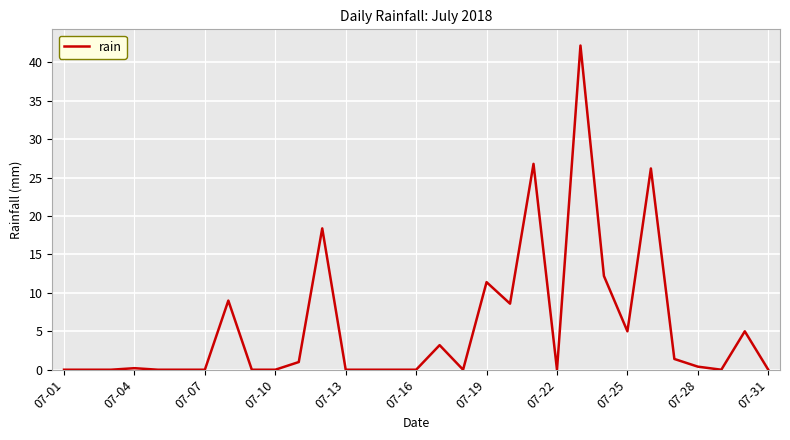

Is this an area chart (filled region under the line)?

No